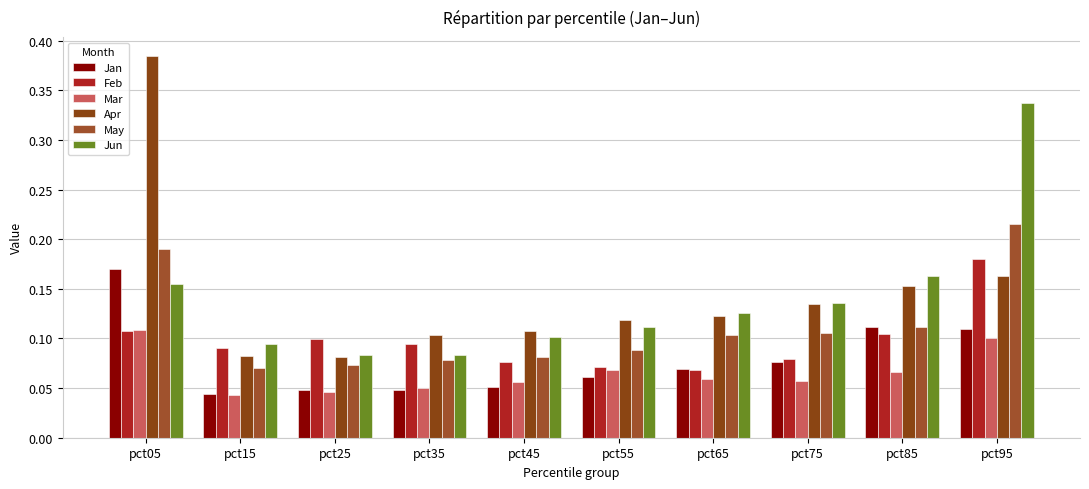

How many distinct data groups are displayed?

6